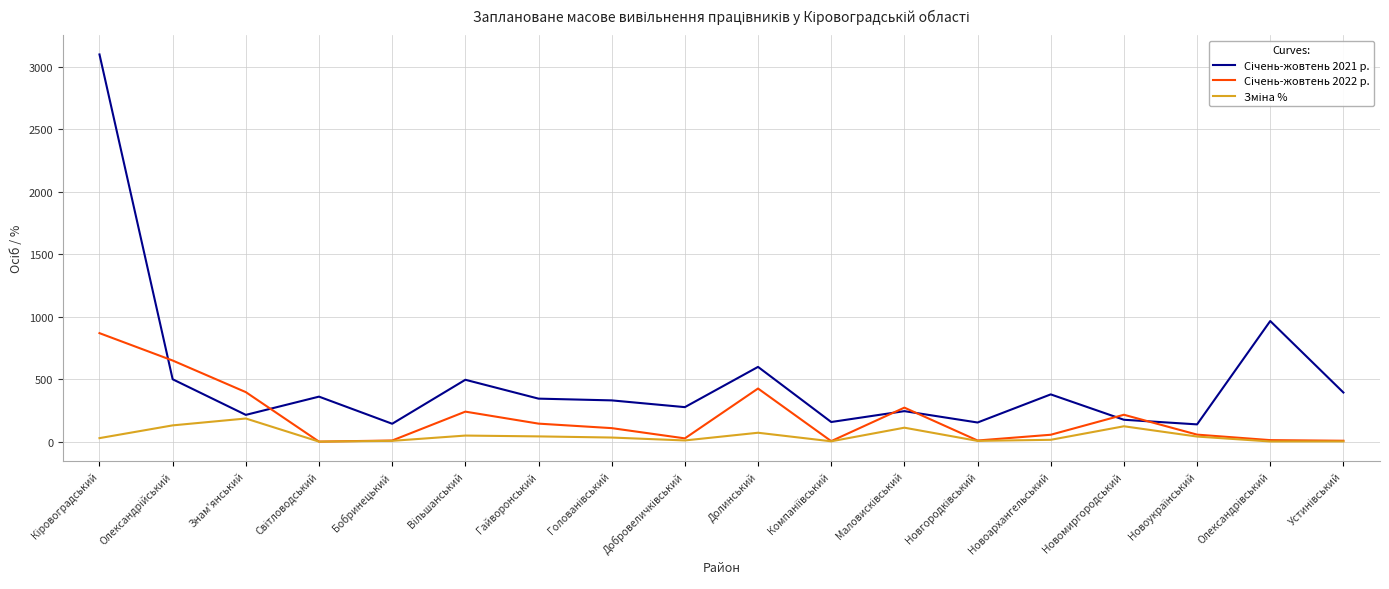

What is the total value across all series at Долинський?

1094.1